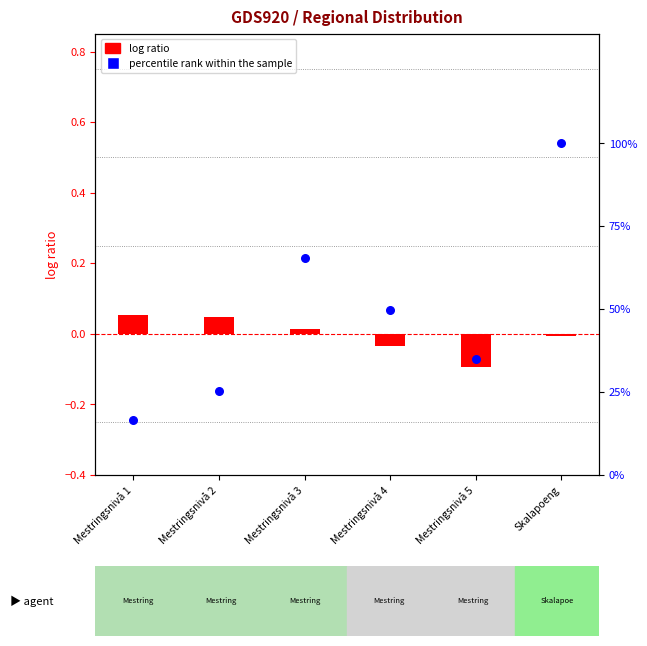

Is the value of log ratio at Mestringsnivå 1 greater than the value of percentile rank within the sample at Mestringsnivå 5?

No